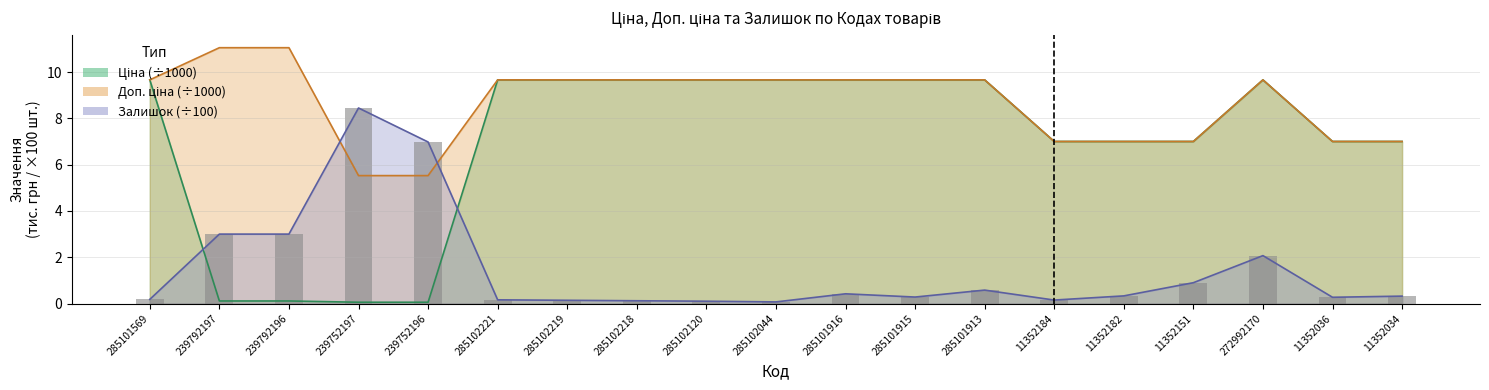

Is it true that Залишок equals 0.4 at 285101916?

True